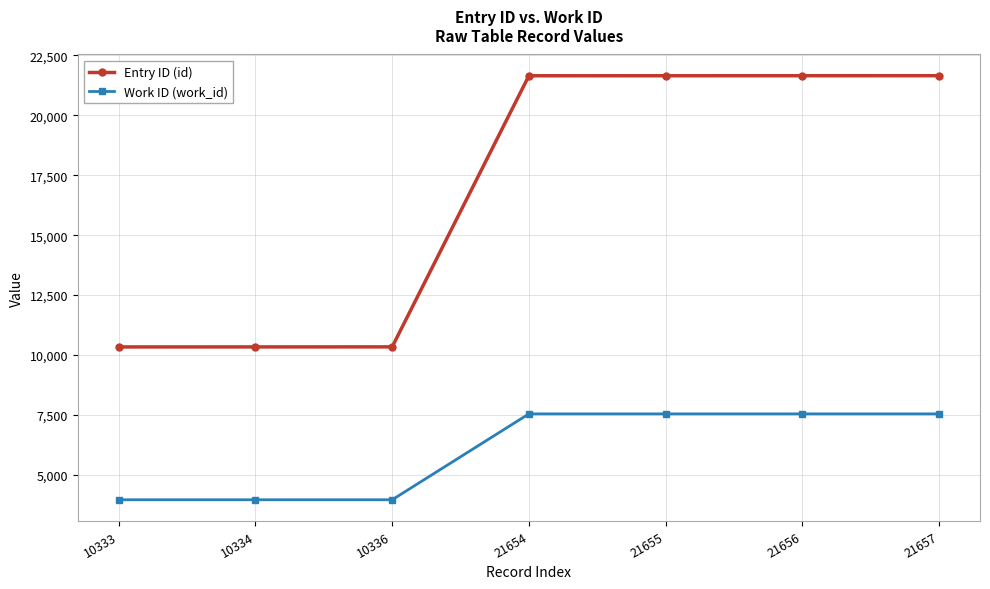

Read the Work ID (work_id) value at 21657.

7539